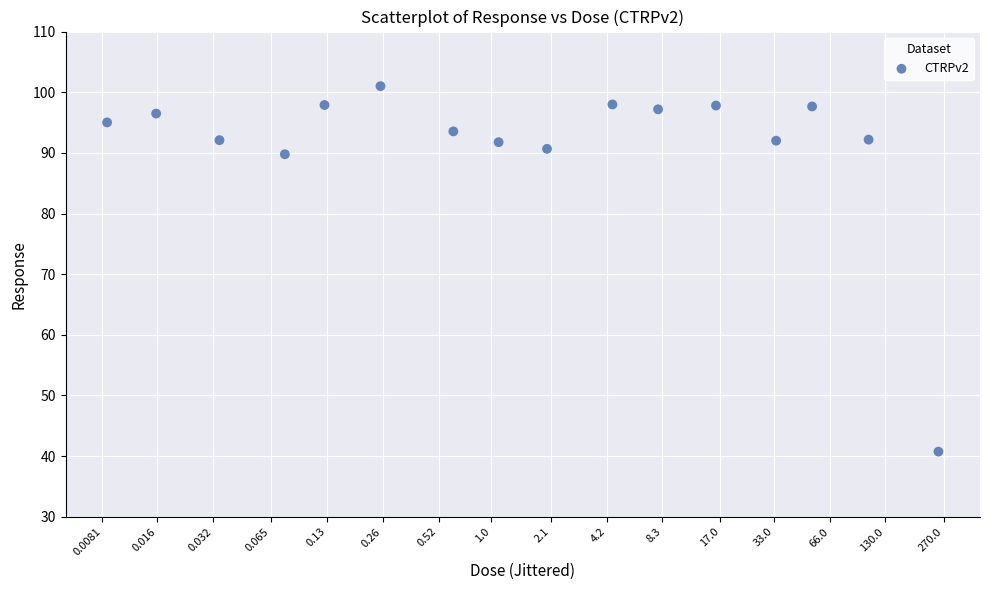

What is the range of X values (max minus min)?

4.5